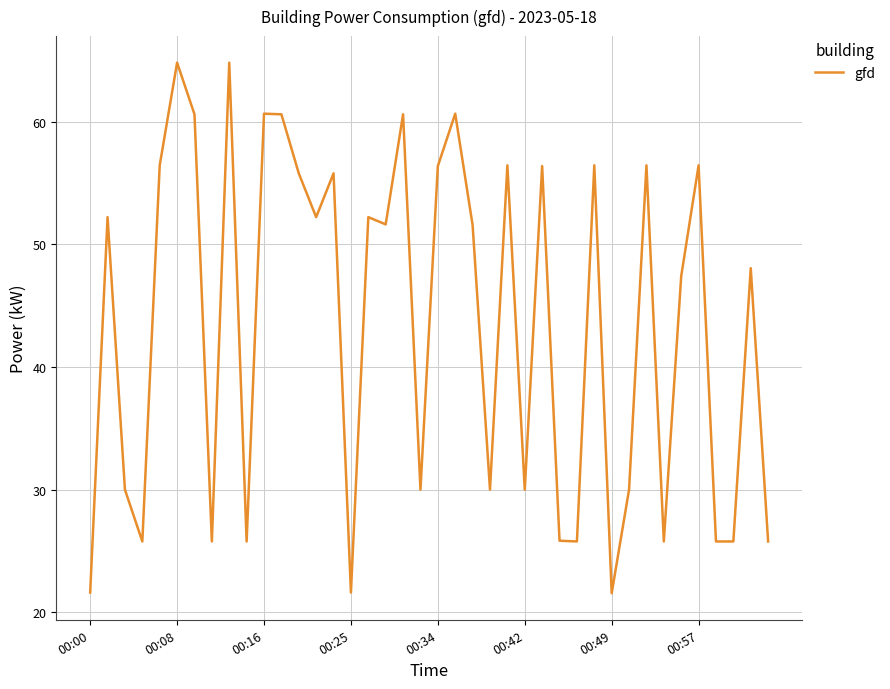

What is the difference between the maximum and minimum values?

43.2